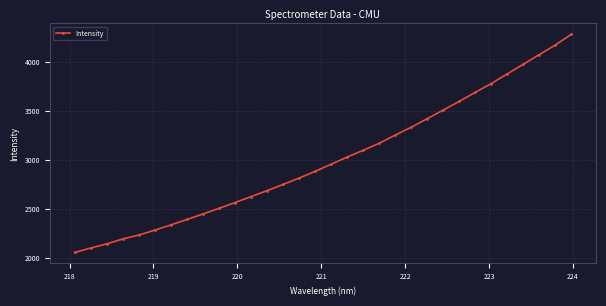

What is the greatest value displayed?

4284.7